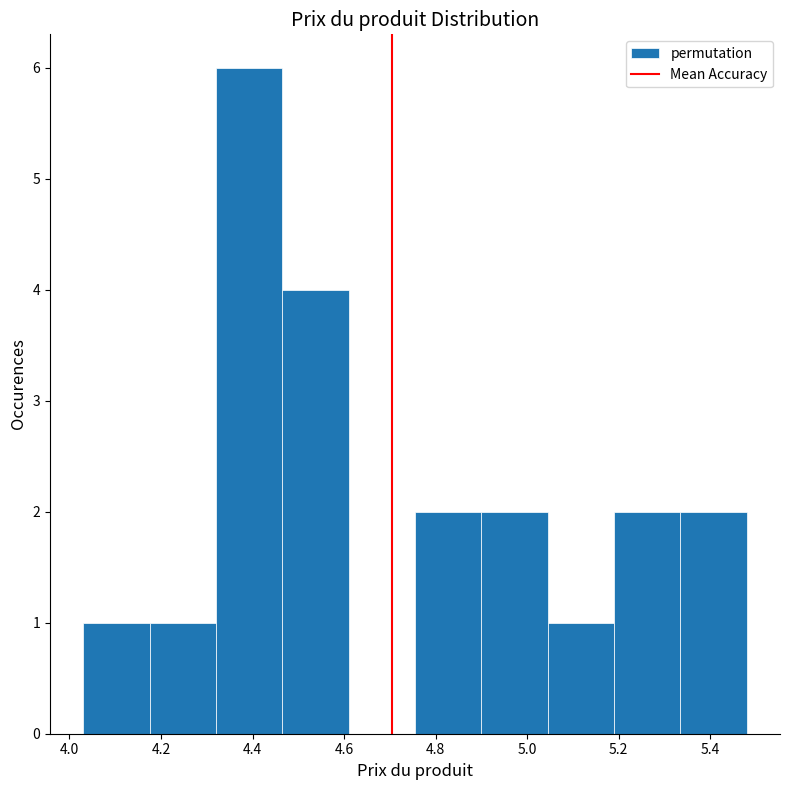

Reading left to right, list every bar in this chart as the range it spans on the x-axis followed by its height. Neither the bar edges nor the heights are printed on the chart, so give them approximately, as read against the axes.

4.030 to 4.175: 1
4.175 to 4.320: 1
4.320 to 4.465: 6
4.465 to 4.610: 4
4.610 to 4.755: 0
4.755 to 4.900: 2
4.900 to 5.045: 2
5.045 to 5.190: 1
5.190 to 5.335: 2
5.335 to 5.480: 2